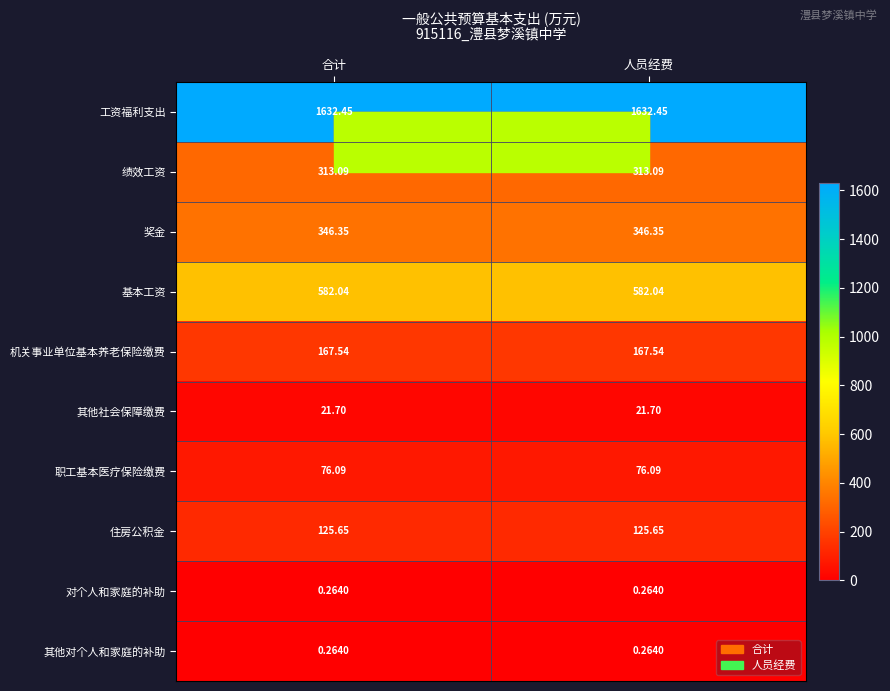

Which series has the largest total across all categories?

工资福利支出